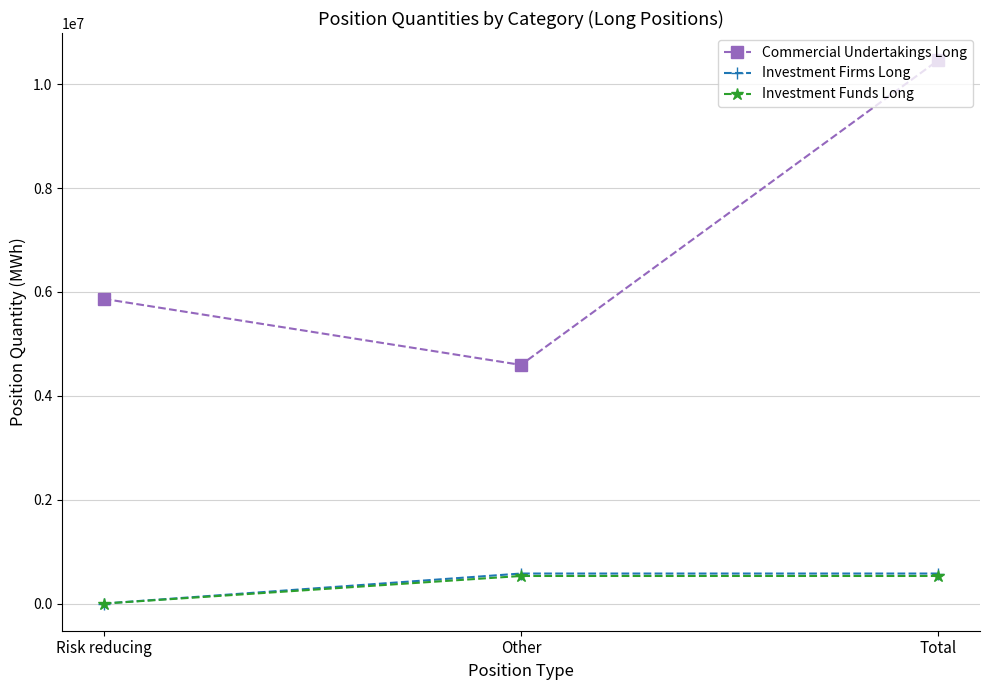

At which category is the sum across all series the highest?

Total